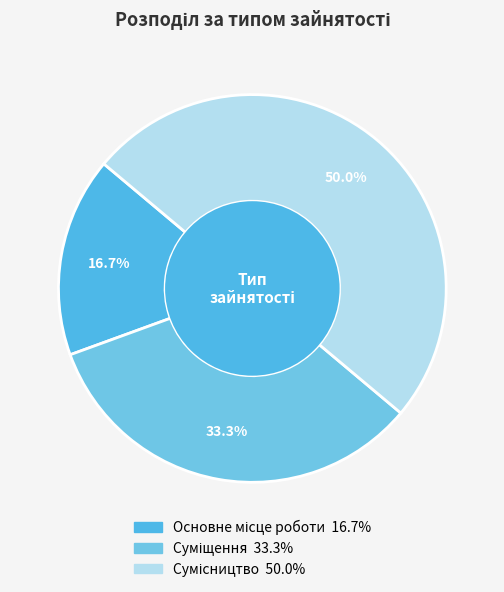

How many segments does this pie chart have?

3